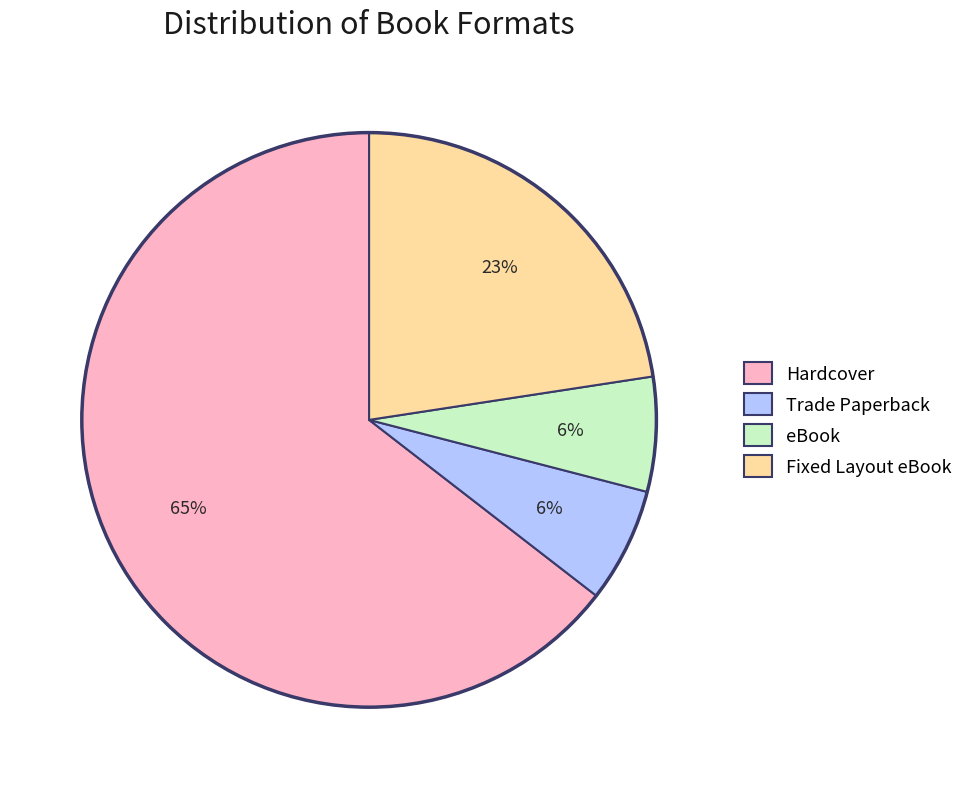

To the nearest percent, what is the average slice percentage?

25%